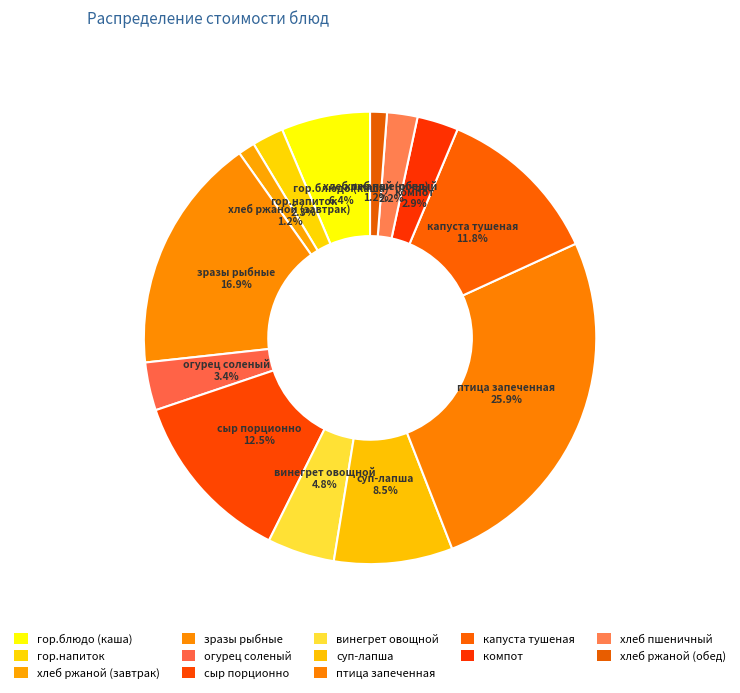

Does сыр порционно account for over 50% of the chart?

No